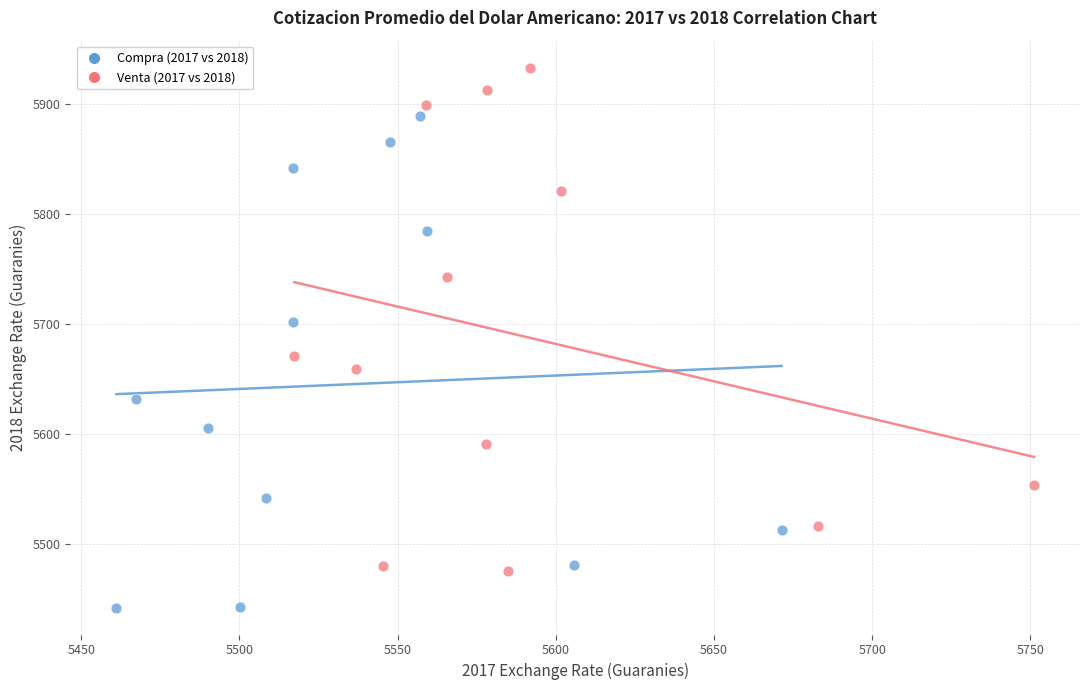

Which series contains the lowest Y value?

Compra (2017 vs 2018)